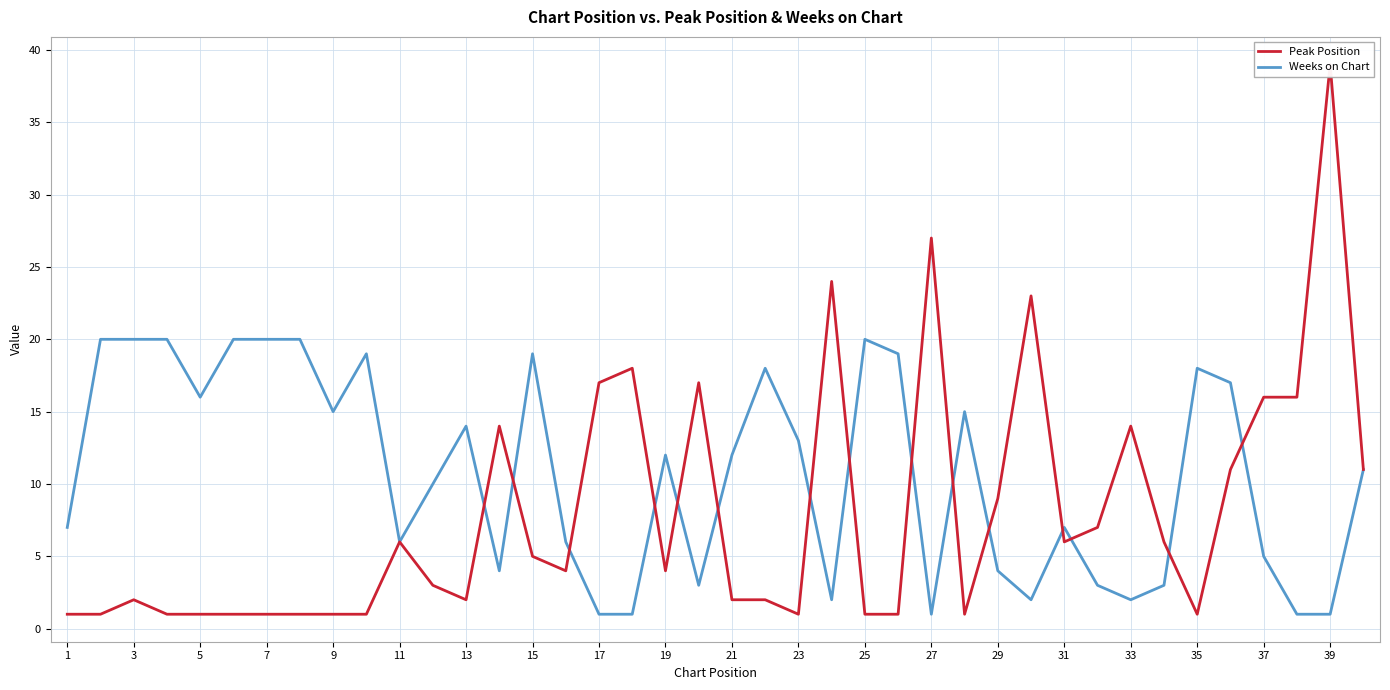

True or false: Weeks on Chart and Peak Position cross at least once.

True